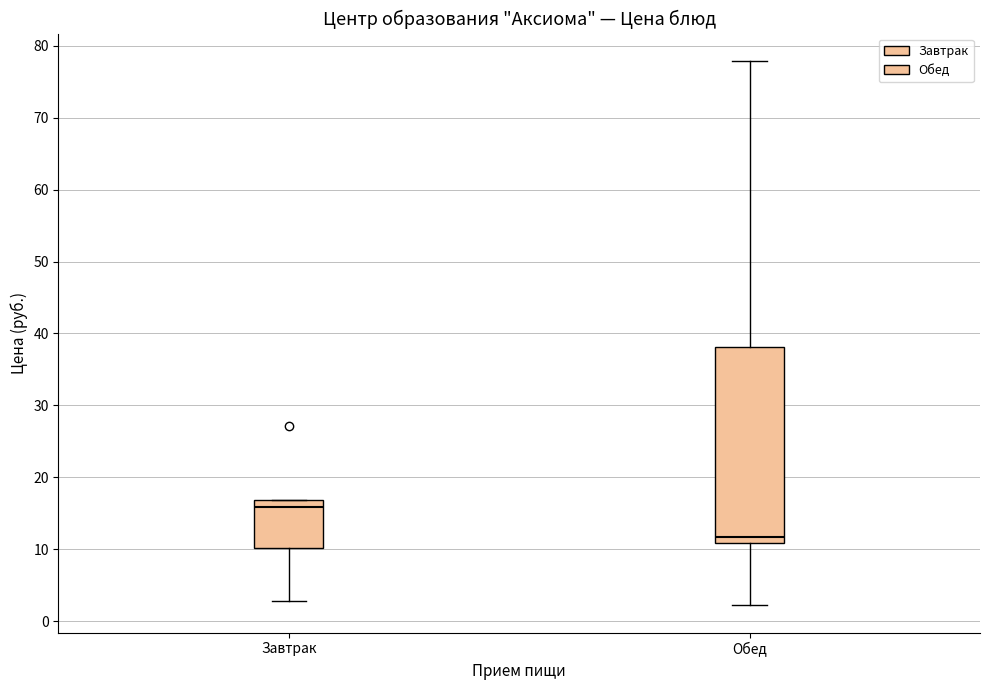

Which box has the lowest median line?

Обед